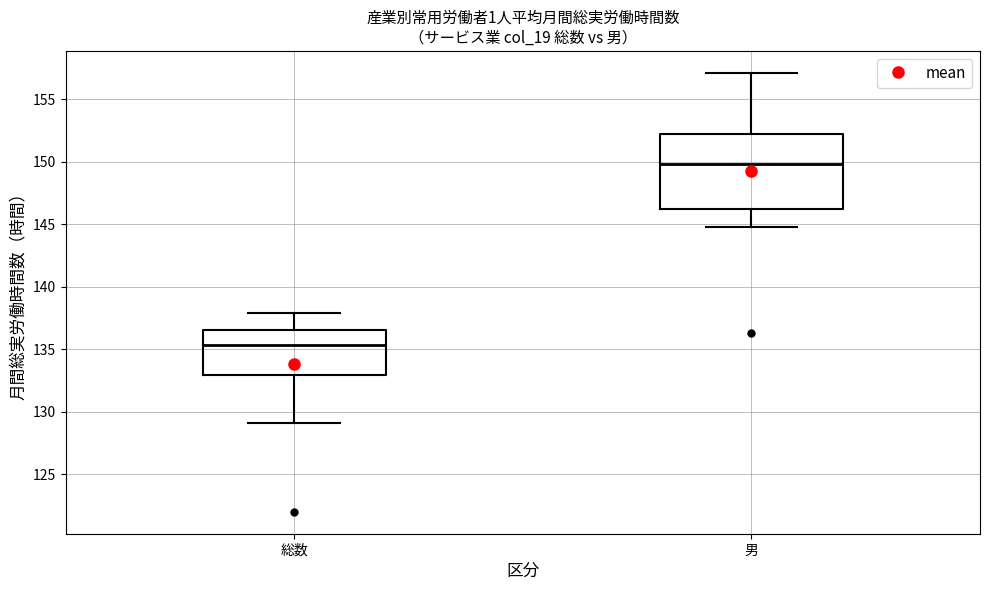

Where is the upper edge of the box for 男 on the y-axis? The values are not printed on the chart, so give them approximately, as read against the axis.

152.0